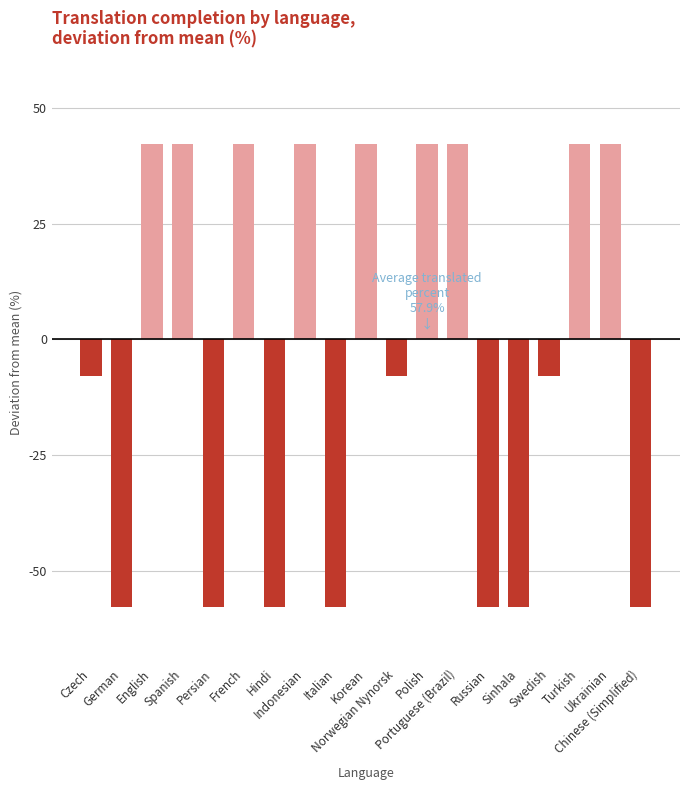

Are the bars grouped side by side (vs. stacked)?

No